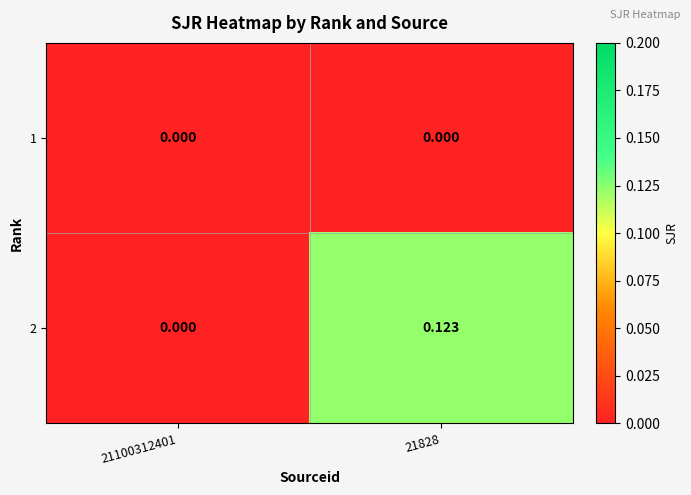

Which series has the largest total across all categories?

2